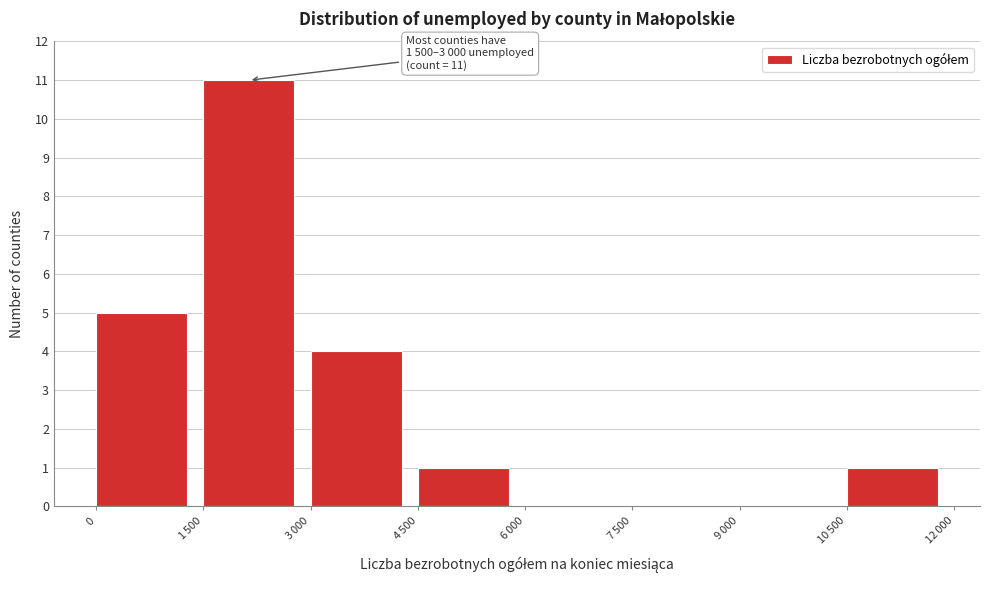

What is the sum of all values?

22